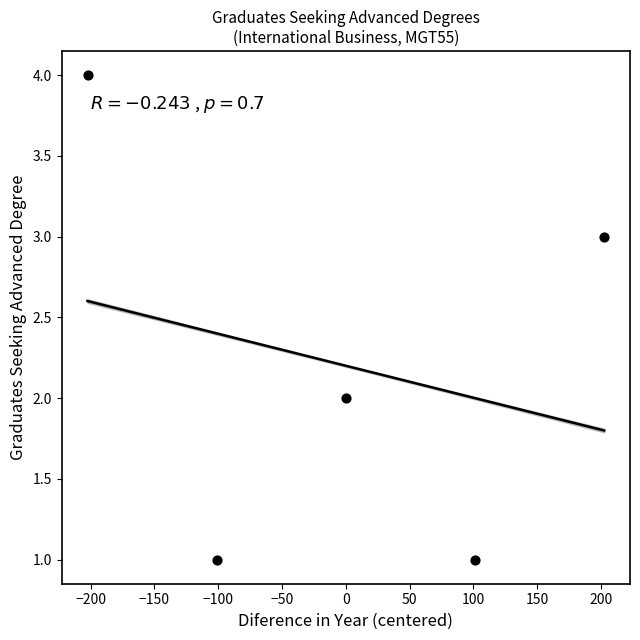

What is the range of Y values (max minus min)?

3